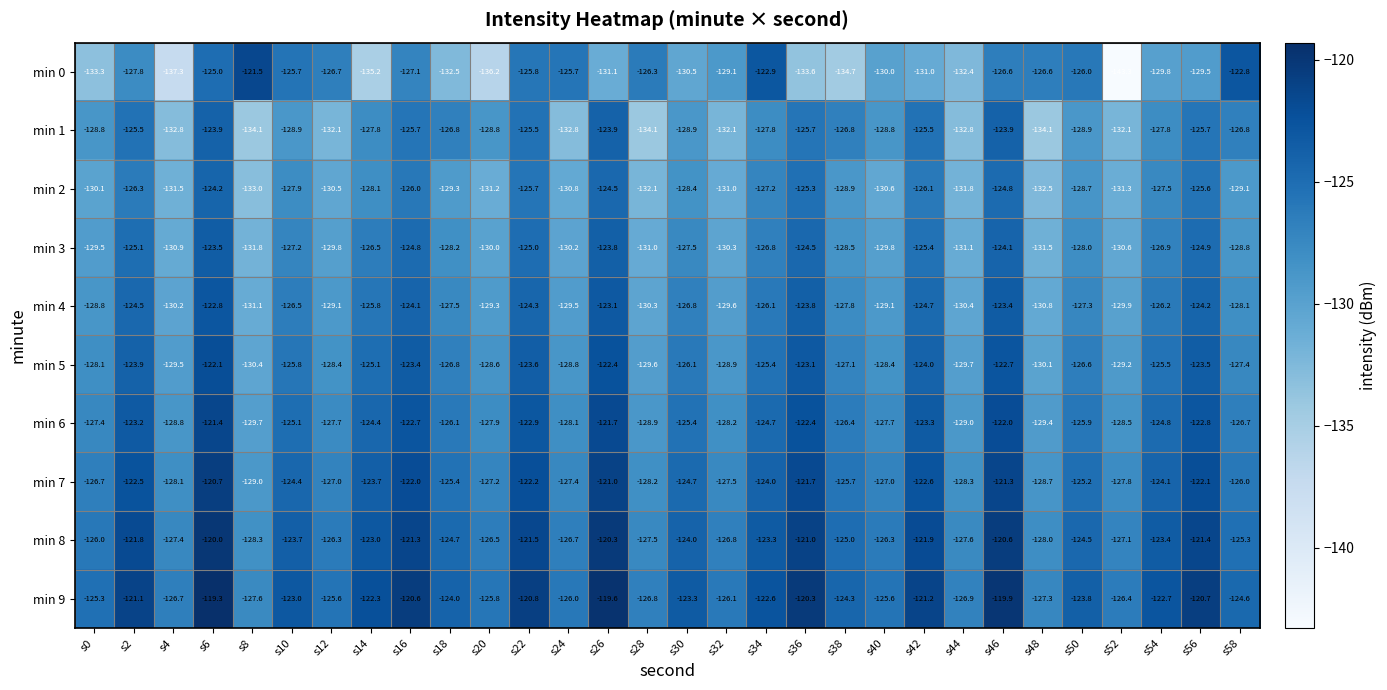

What is the total value across all series at s10?

-1258.2